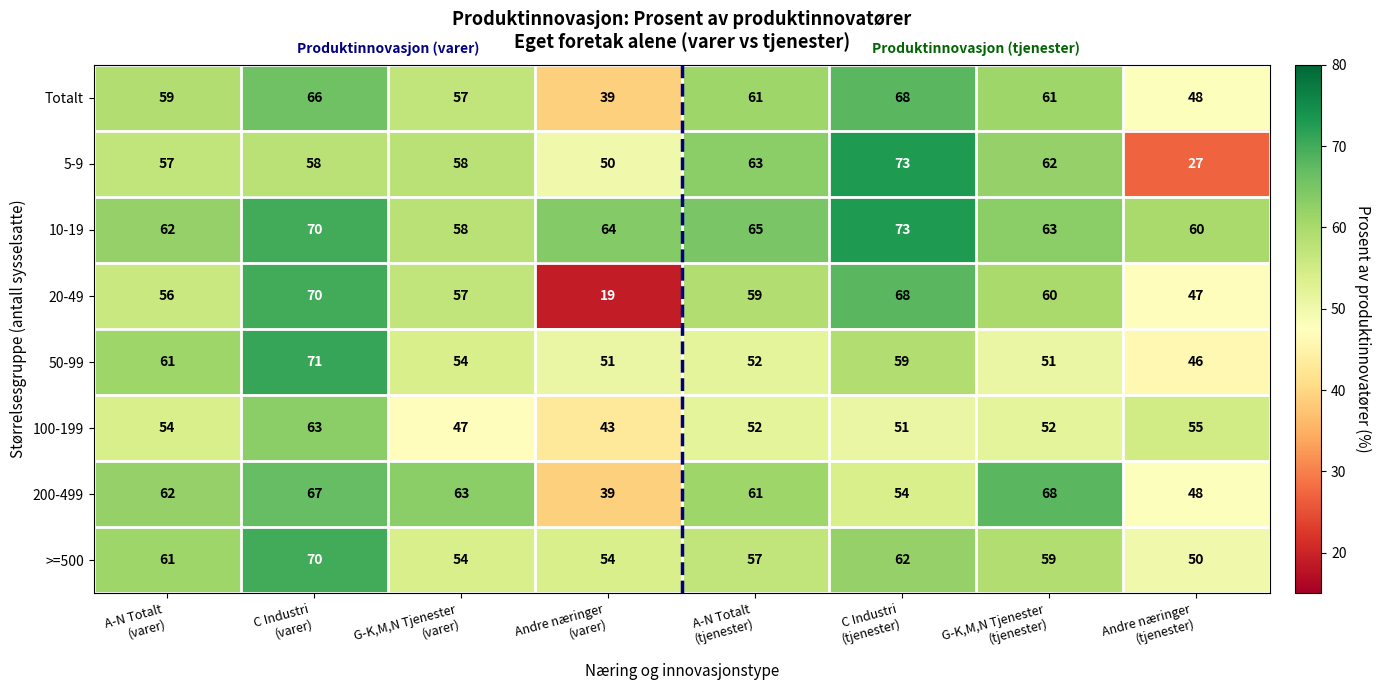

What is the maximum value shown in the chart?

73